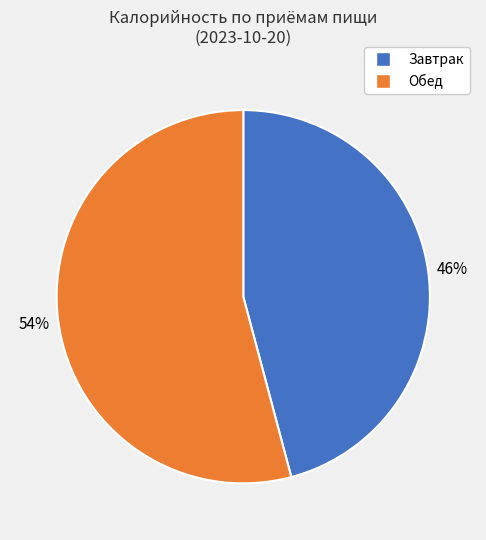

To the nearest percent, what is the difference between the largest and smallest slice percentages?

8%